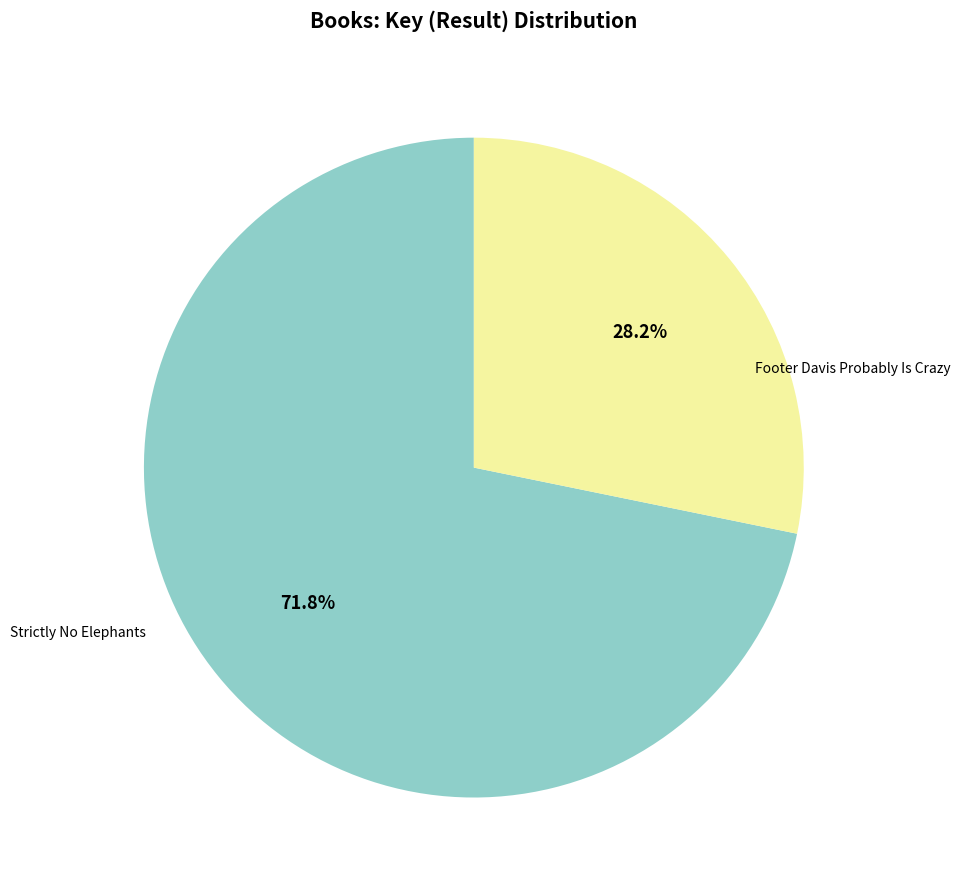

Is there any slice that represents more than half of the pie?

Yes